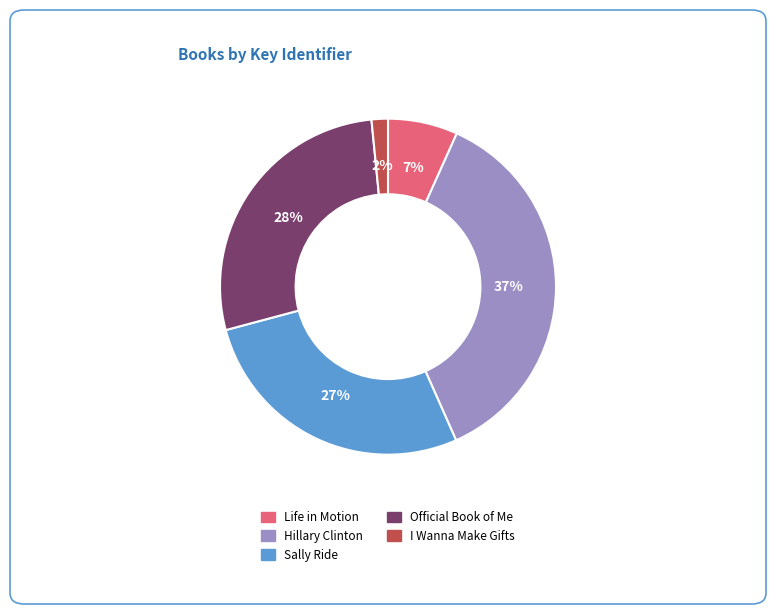

Which has a higher value, I Wanna Make Gifts or Life in Motion?

Life in Motion